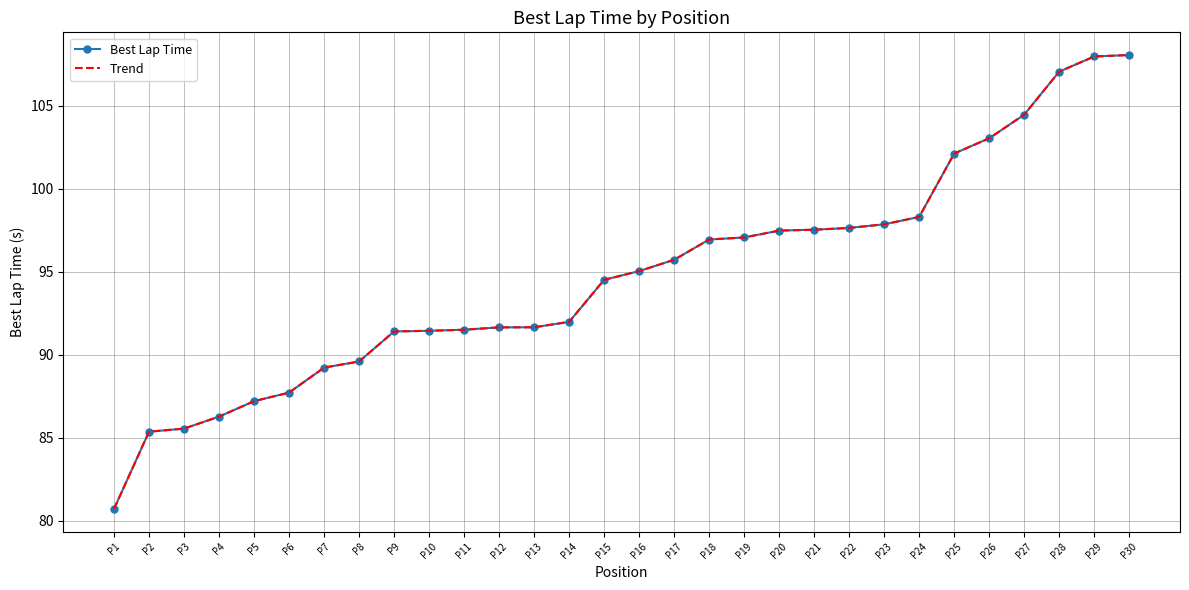

True or false: Trend and Best Lap Time intersect in this chart.

False